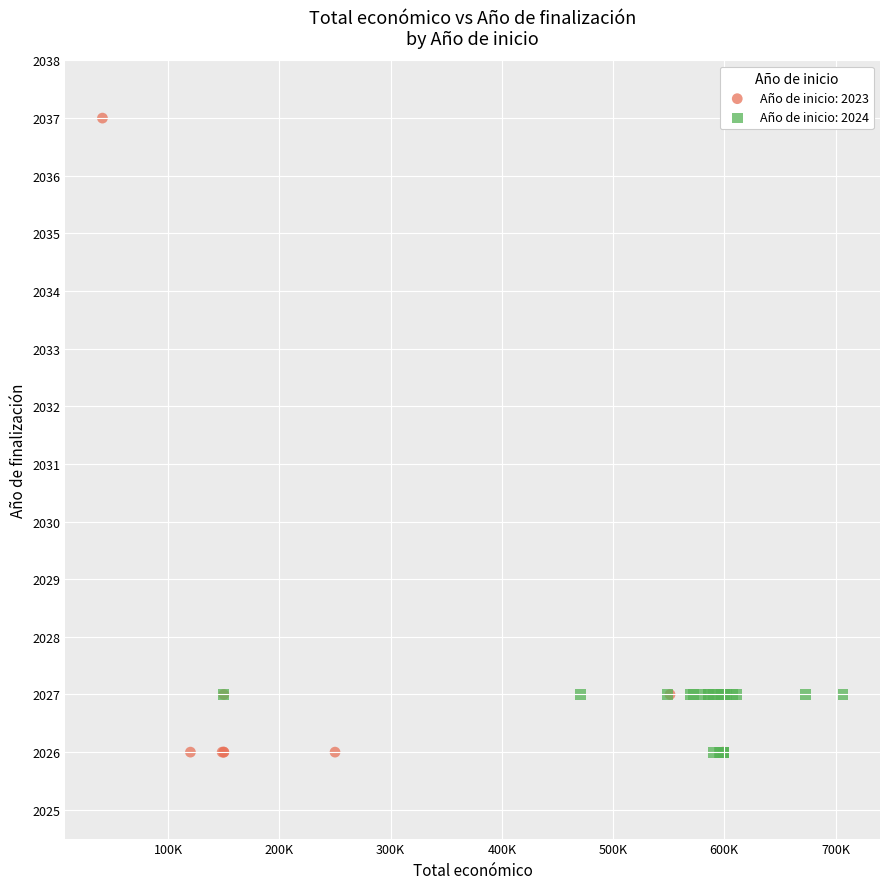

Which series has the largest Y range (max minus min)?

Año de inicio: 2023